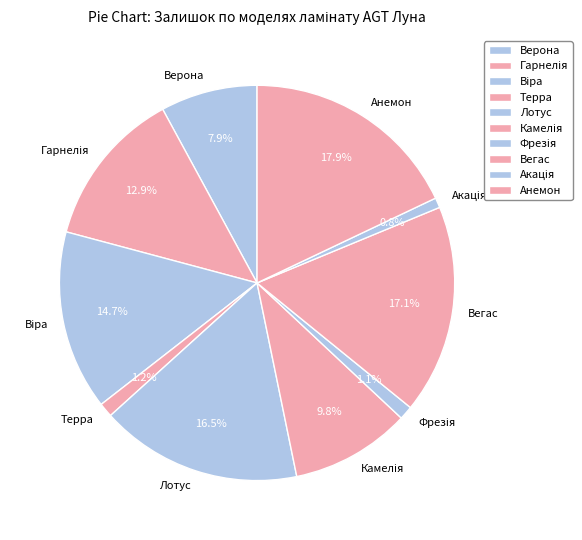

Which has a higher value, Терра or Верона?

Верона